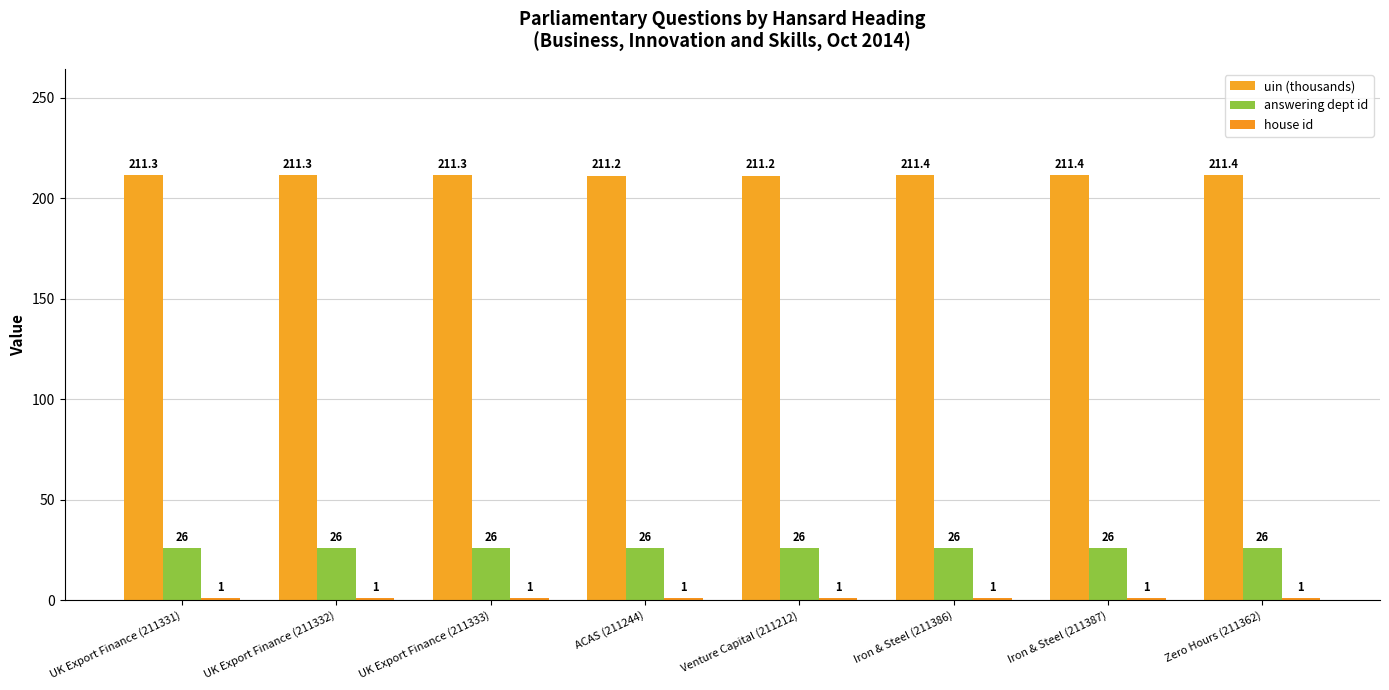

Which category has the lowest value across all series?

UK Export Finance (211331)